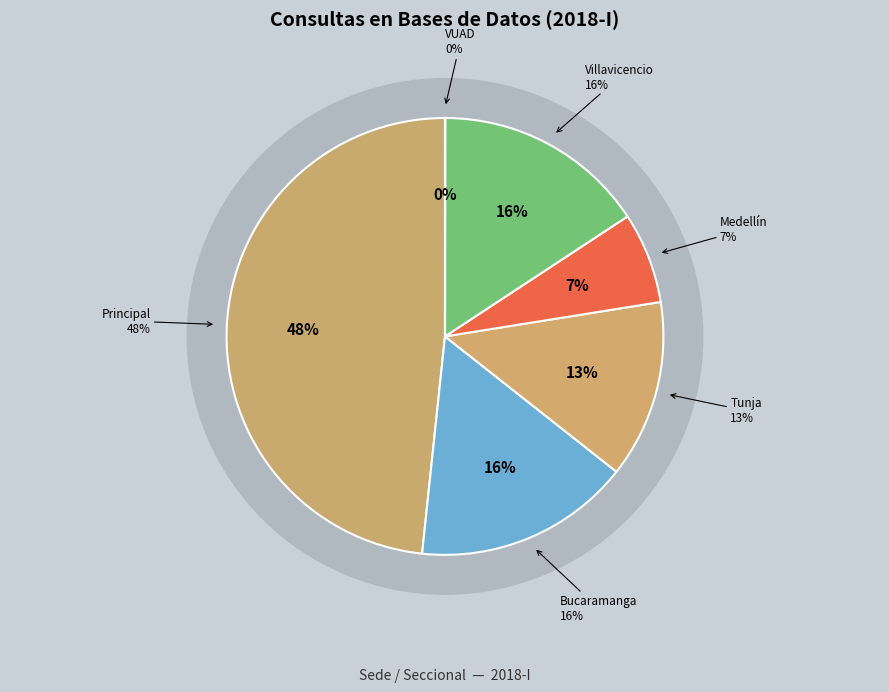

Count the number of slices in the pie.

6